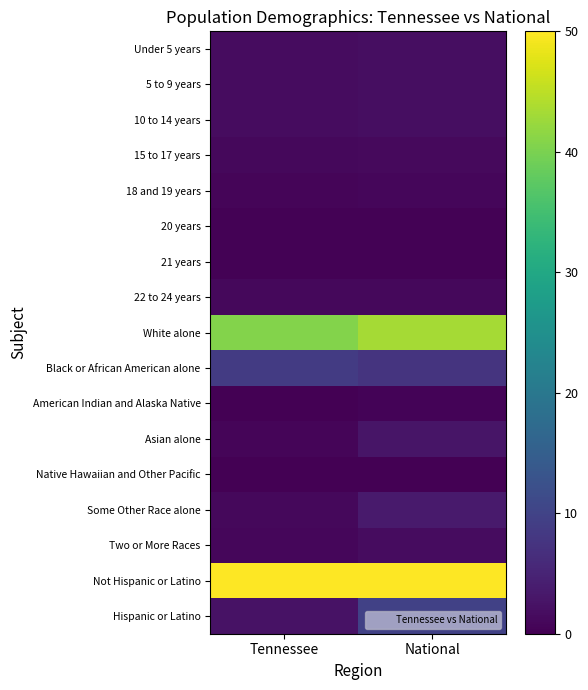

At how many categories does at least one series exceed 2?

2